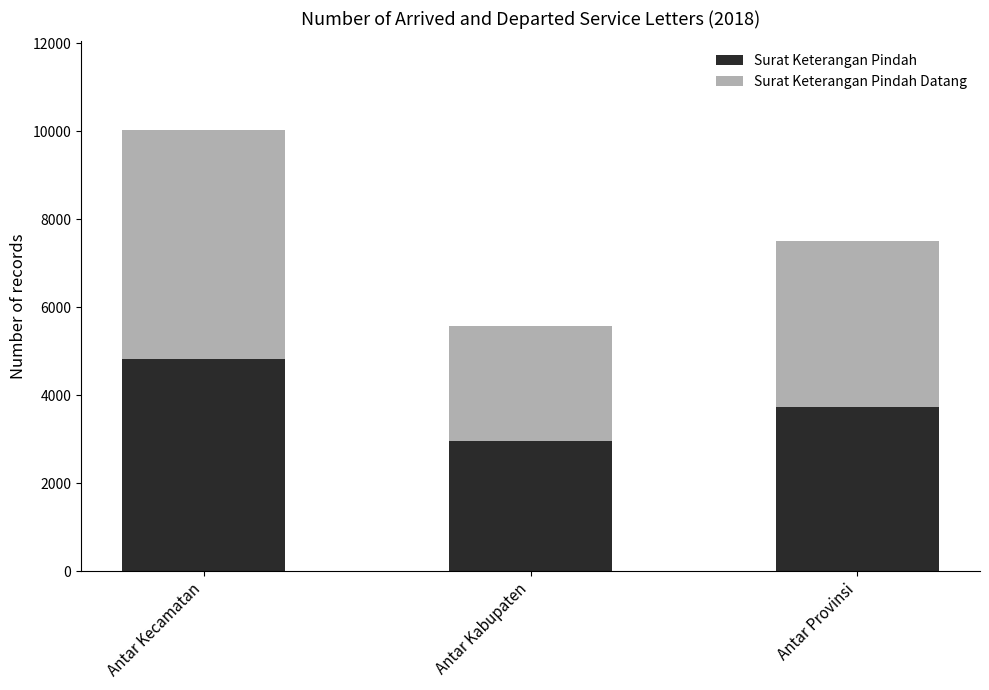

Count the number of categories in the chart.

3